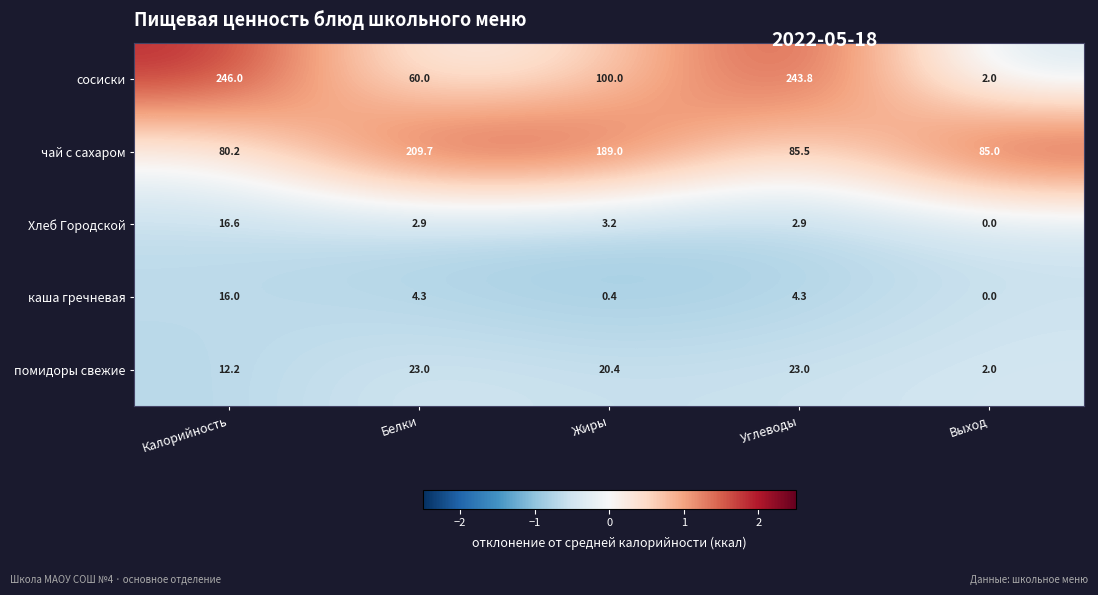

The value of Хлеб Городской at Белки is 4.4. True or false?

False